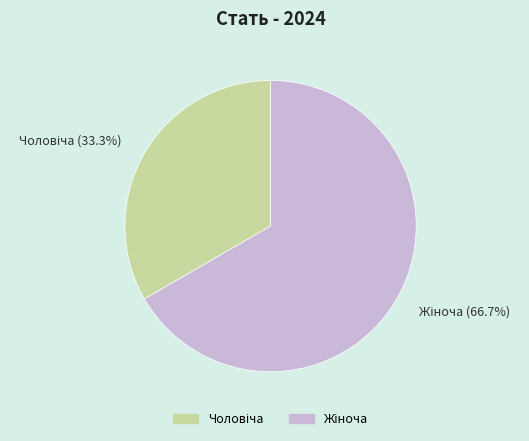

Is there a majority slice in this chart?

Yes